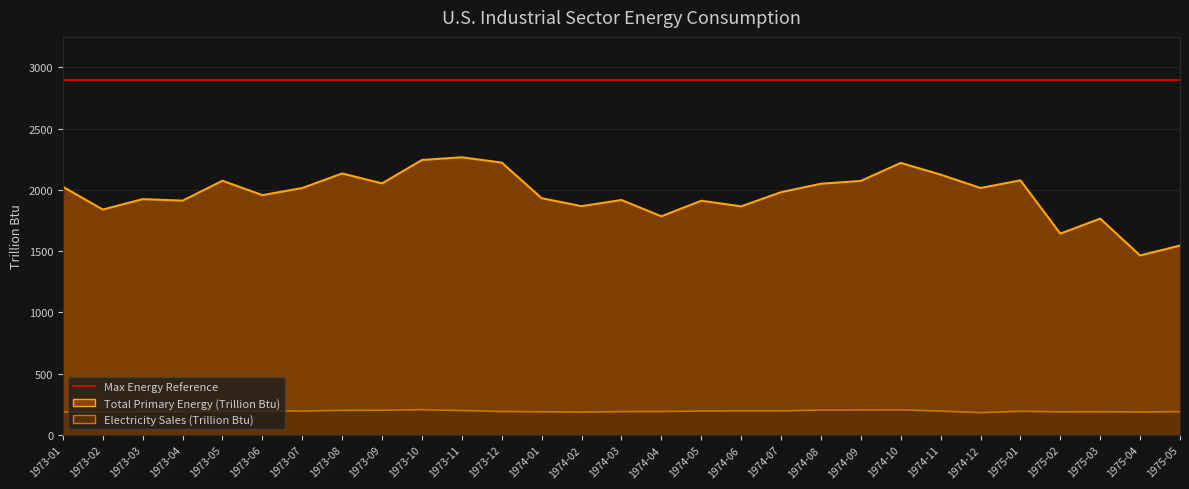

Which label corresponds to the largest value in the chart?

1973-11